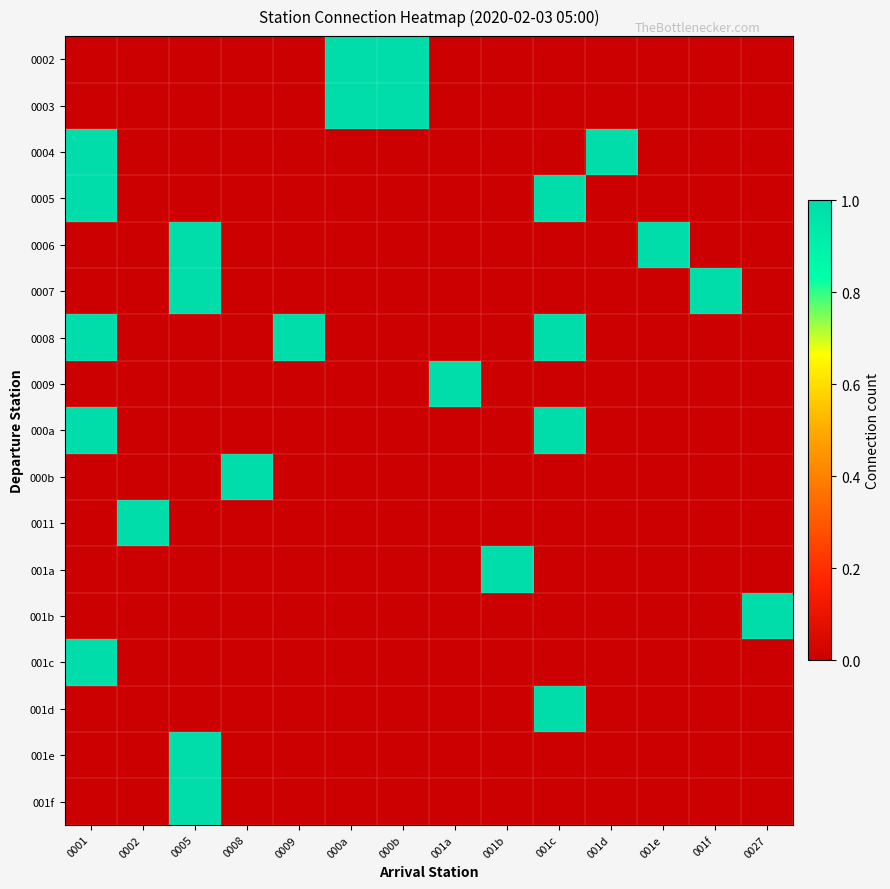

Reading left to right, extract all data points from this chart.

0002: 0001=0	0002=0	0005=0	0008=0	0009=0	000a=1	000b=1	001a=0	001b=0	001c=0	001d=0	001e=0	001f=0	0027=0
0003: 0001=0	0002=0	0005=0	0008=0	0009=0	000a=1	000b=1	001a=0	001b=0	001c=0	001d=0	001e=0	001f=0	0027=0
0004: 0001=1	0002=0	0005=0	0008=0	0009=0	000a=0	000b=0	001a=0	001b=0	001c=0	001d=1	001e=0	001f=0	0027=0
0005: 0001=1	0002=0	0005=0	0008=0	0009=0	000a=0	000b=0	001a=0	001b=0	001c=1	001d=0	001e=0	001f=0	0027=0
0006: 0001=0	0002=0	0005=1	0008=0	0009=0	000a=0	000b=0	001a=0	001b=0	001c=0	001d=0	001e=1	001f=0	0027=0
0007: 0001=0	0002=0	0005=1	0008=0	0009=0	000a=0	000b=0	001a=0	001b=0	001c=0	001d=0	001e=0	001f=1	0027=0
0008: 0001=1	0002=0	0005=0	0008=0	0009=1	000a=0	000b=0	001a=0	001b=0	001c=1	001d=0	001e=0	001f=0	0027=0
0009: 0001=0	0002=0	0005=0	0008=0	0009=0	000a=0	000b=0	001a=1	001b=0	001c=0	001d=0	001e=0	001f=0	0027=0
000a: 0001=1	0002=0	0005=0	0008=0	0009=0	000a=0	000b=0	001a=0	001b=0	001c=1	001d=0	001e=0	001f=0	0027=0
000b: 0001=0	0002=0	0005=0	0008=1	0009=0	000a=0	000b=0	001a=0	001b=0	001c=0	001d=0	001e=0	001f=0	0027=0
0011: 0001=0	0002=1	0005=0	0008=0	0009=0	000a=0	000b=0	001a=0	001b=0	001c=0	001d=0	001e=0	001f=0	0027=0
001a: 0001=0	0002=0	0005=0	0008=0	0009=0	000a=0	000b=0	001a=0	001b=1	001c=0	001d=0	001e=0	001f=0	0027=0
001b: 0001=0	0002=0	0005=0	0008=0	0009=0	000a=0	000b=0	001a=0	001b=0	001c=0	001d=0	001e=0	001f=0	0027=1
001c: 0001=1	0002=0	0005=0	0008=0	0009=0	000a=0	000b=0	001a=0	001b=0	001c=0	001d=0	001e=0	001f=0	0027=0
001d: 0001=0	0002=0	0005=0	0008=0	0009=0	000a=0	000b=0	001a=0	001b=0	001c=1	001d=0	001e=0	001f=0	0027=0
001e: 0001=0	0002=0	0005=1	0008=0	0009=0	000a=0	000b=0	001a=0	001b=0	001c=0	001d=0	001e=0	001f=0	0027=0
001f: 0001=0	0002=0	0005=1	0008=0	0009=0	000a=0	000b=0	001a=0	001b=0	001c=0	001d=0	001e=0	001f=0	0027=0